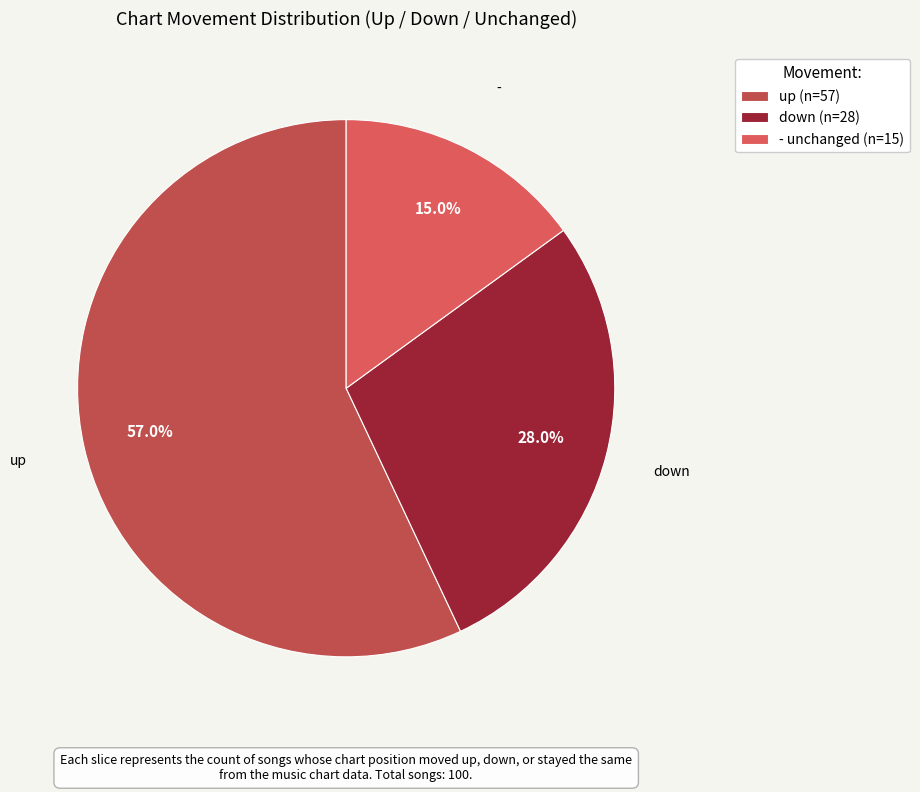

What is the change in value from up to -?

-42